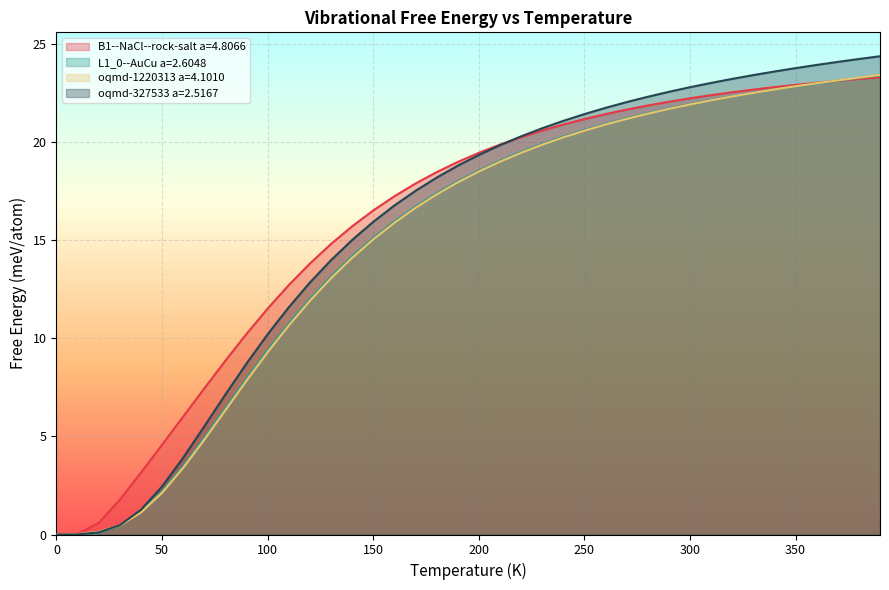

How many positive values does the oqmd-327533 a=2.5167 series have?

39